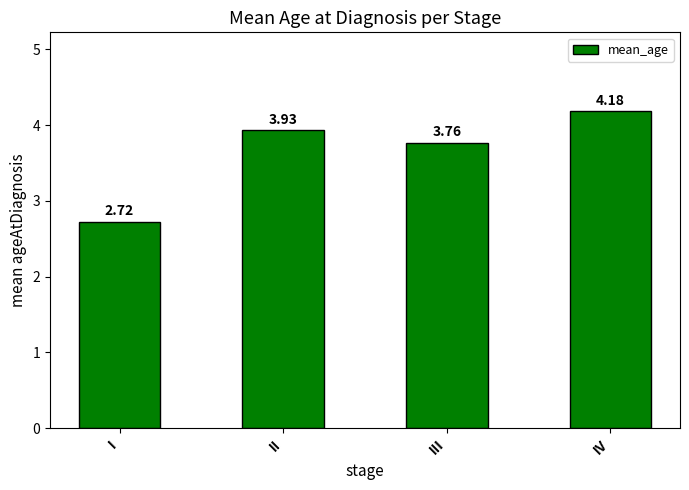

What is the difference between the values at IV and I?

1.5